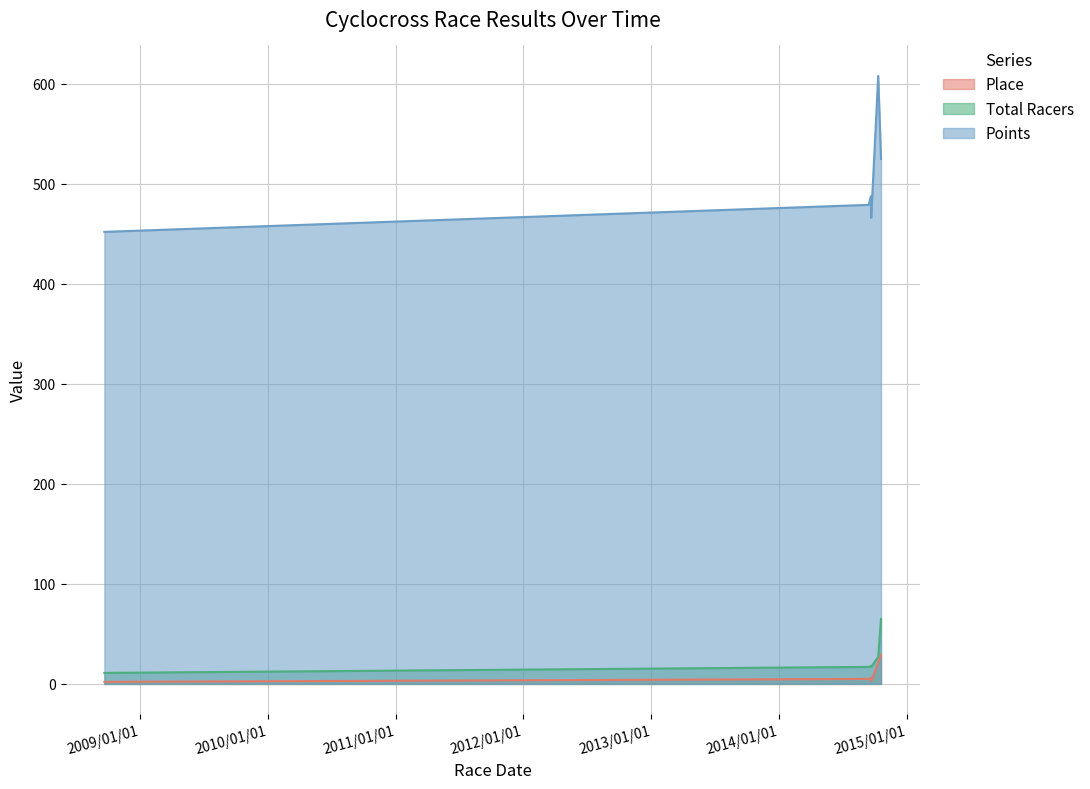

Reading right to left, extract all data points from this chart.

Place: 2014-10-19=29.0	2014-10-11=21.0	2014-09-21=3.0	2014-09-20=6.0	2014-09-14=5.0	2008-09-21=2.0
Total Racers: 2014-10-19=65.0	2014-10-11=27.0	2014-09-21=17.0	2014-09-20=18.0	2014-09-14=17.0	2008-09-21=11.0
Points: 2014-10-19=524.8	2014-10-11=607.8	2014-09-21=466.0	2014-09-20=487.5	2014-09-14=478.9	2008-09-21=451.9